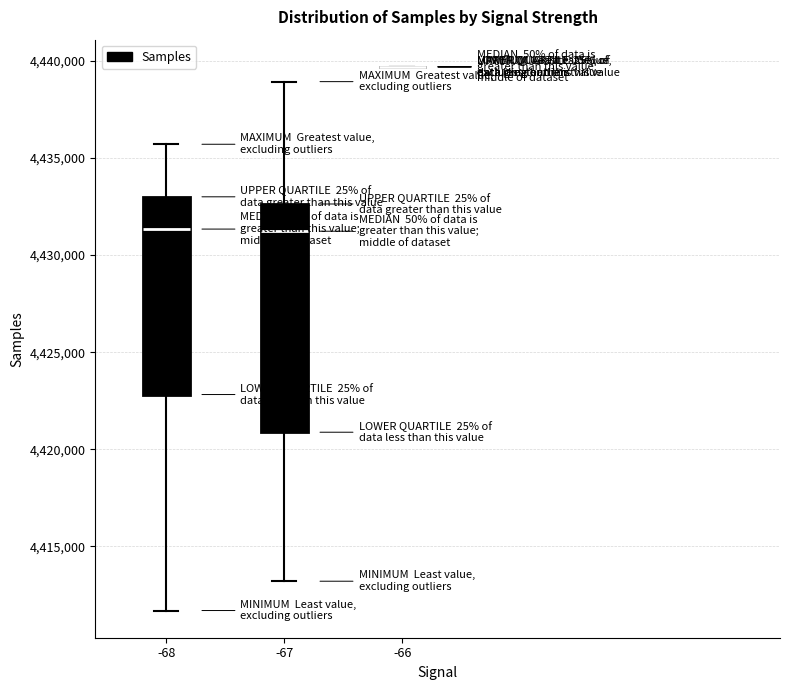

Reading left to right, transcribe this box plot: for each box, give where its median line is, the range the box spans, and where its two whiskers end, as read against the y-axis. The values are not printed on the chart, so give them approximately, as read against the axis.

-68: median 4431500, box 4423000 to 4433000, whiskers 4411500 to 4435500
-67: median 4431000, box 4421000 to 4432500, whiskers 4413000 to 4439000
-66: box collapsed to a line at 4439500, whiskers 4439500 to 4439500